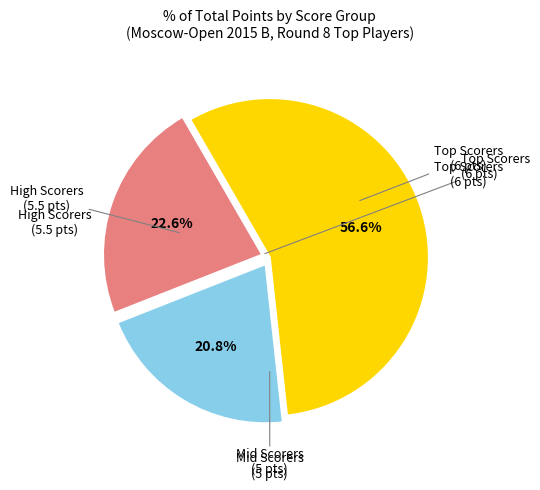

How many slices are in this pie chart?

3